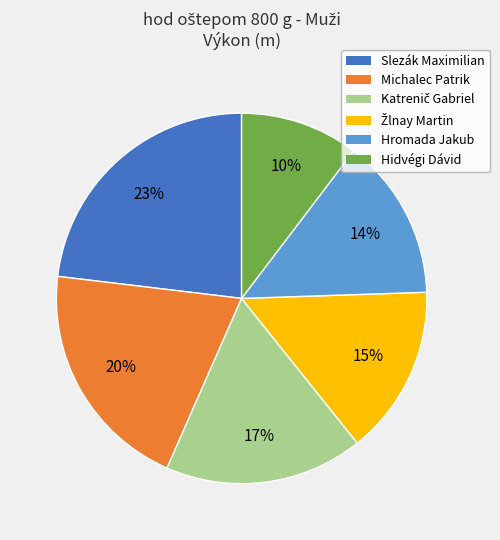

Does any single category account for the majority?

No